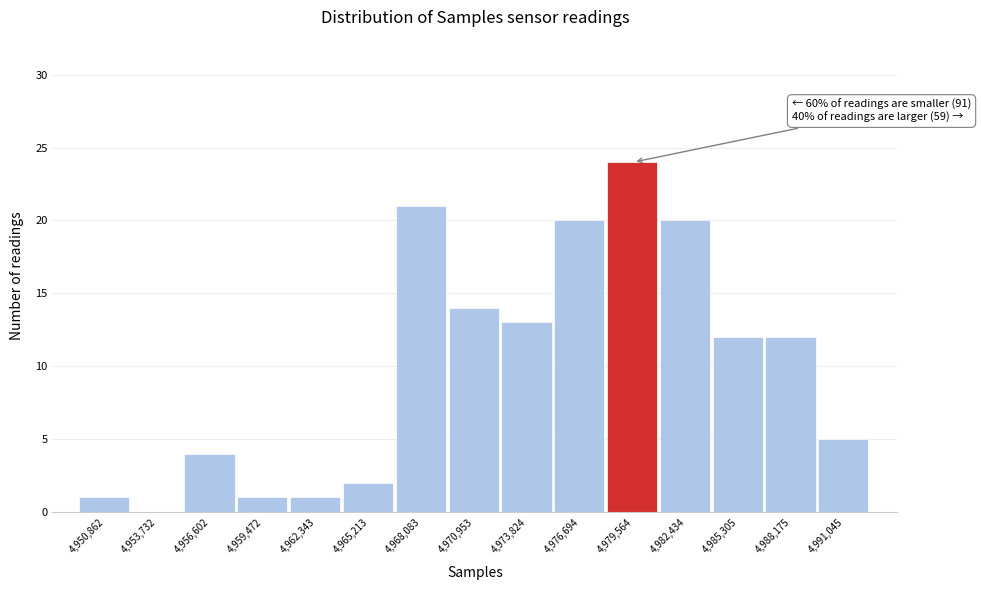

Reading left to right, what are all the values shown in this chart?

4,950,862=1	4,953,732=0	4,956,602=4	4,959,472=1	4,962,343=1	4,965,213=2	4,968,083=21	4,970,953=14	4,973,824=13	4,976,694=20	4,979,564=24	4,982,434=20	4,985,305=12	4,988,175=12	4,991,045=5